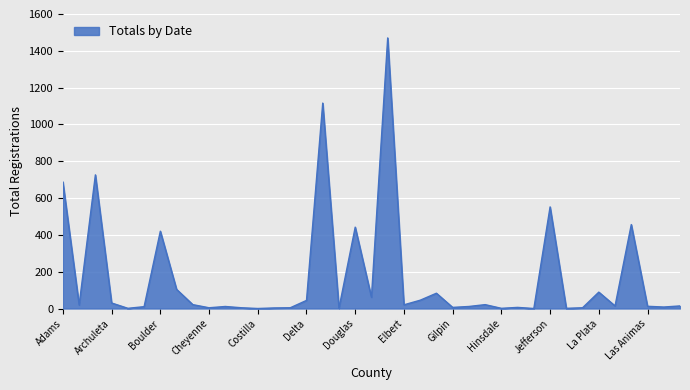

What is the greatest value displayed?

1470